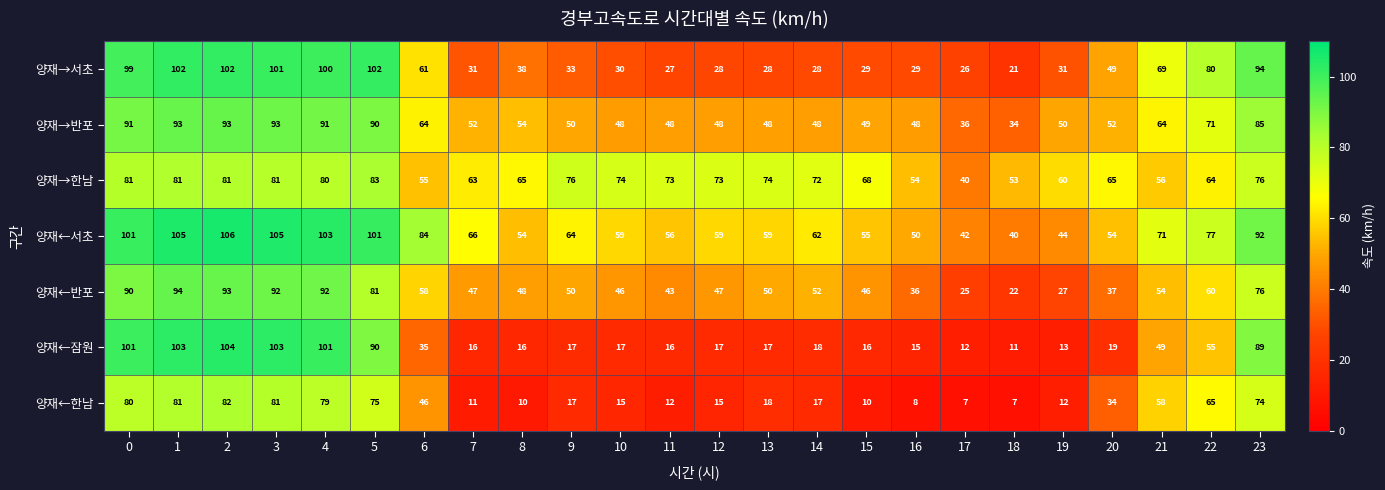

Which series has the largest total across all categories?

양재←서초